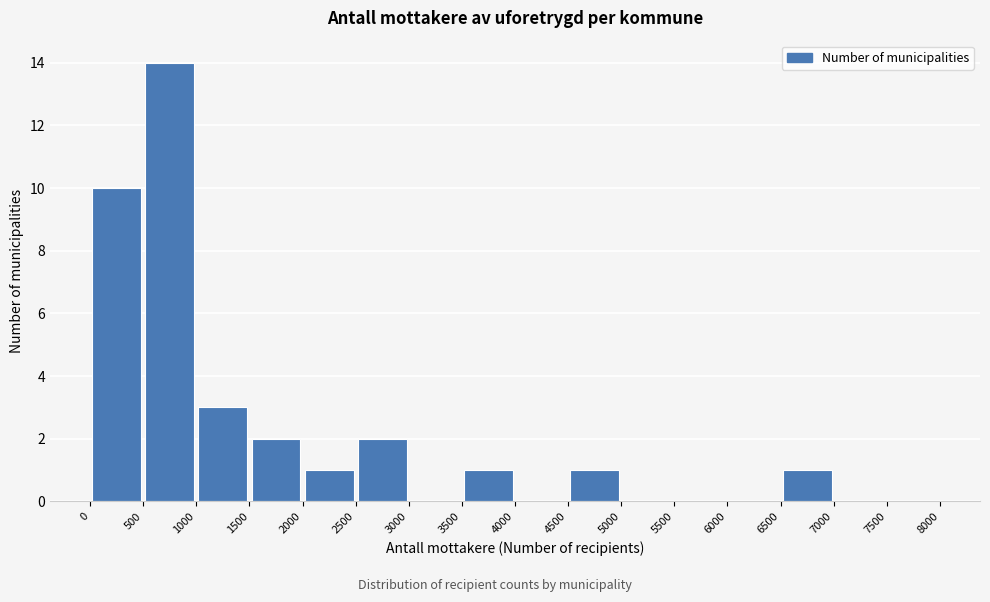

Reading left to right, list every bar in this chart as the range it spans on the x-axis followed by its height. The values are not printed on the chart, so give them approximately, as read against the axis.

0 to 500: 10
500 to 1000: 14
1000 to 1500: 3
1500 to 2000: 2
2000 to 2500: 1
2500 to 3000: 2
3000 to 3500: 0
3500 to 4000: 1
4000 to 4500: 0
4500 to 5000: 1
5000 to 5500: 0
5500 to 6000: 0
6000 to 6500: 0
6500 to 7000: 1
7000 to 7500: 0
7500 to 8000: 0